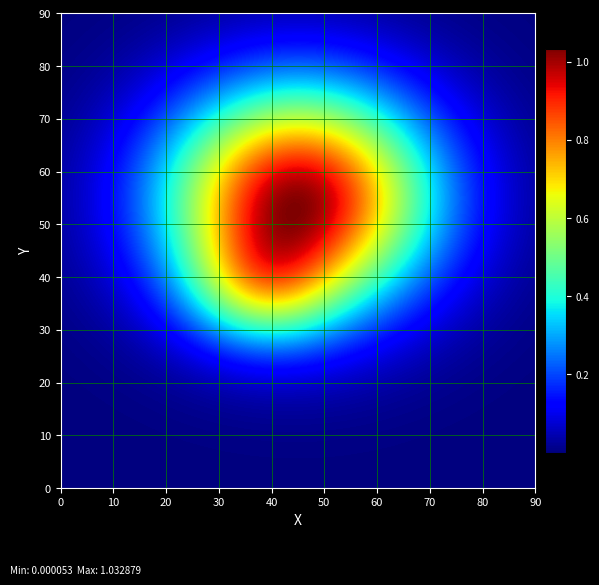

At which category is the sum across all series the highest?

-1